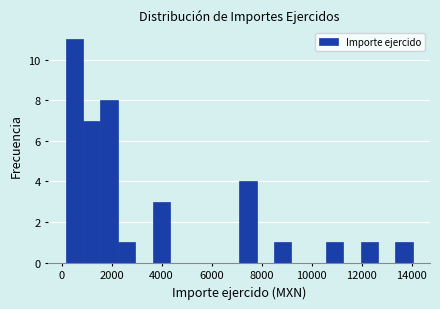

Read against the x-axis, roughly where is the centre of the tallest bar?

600